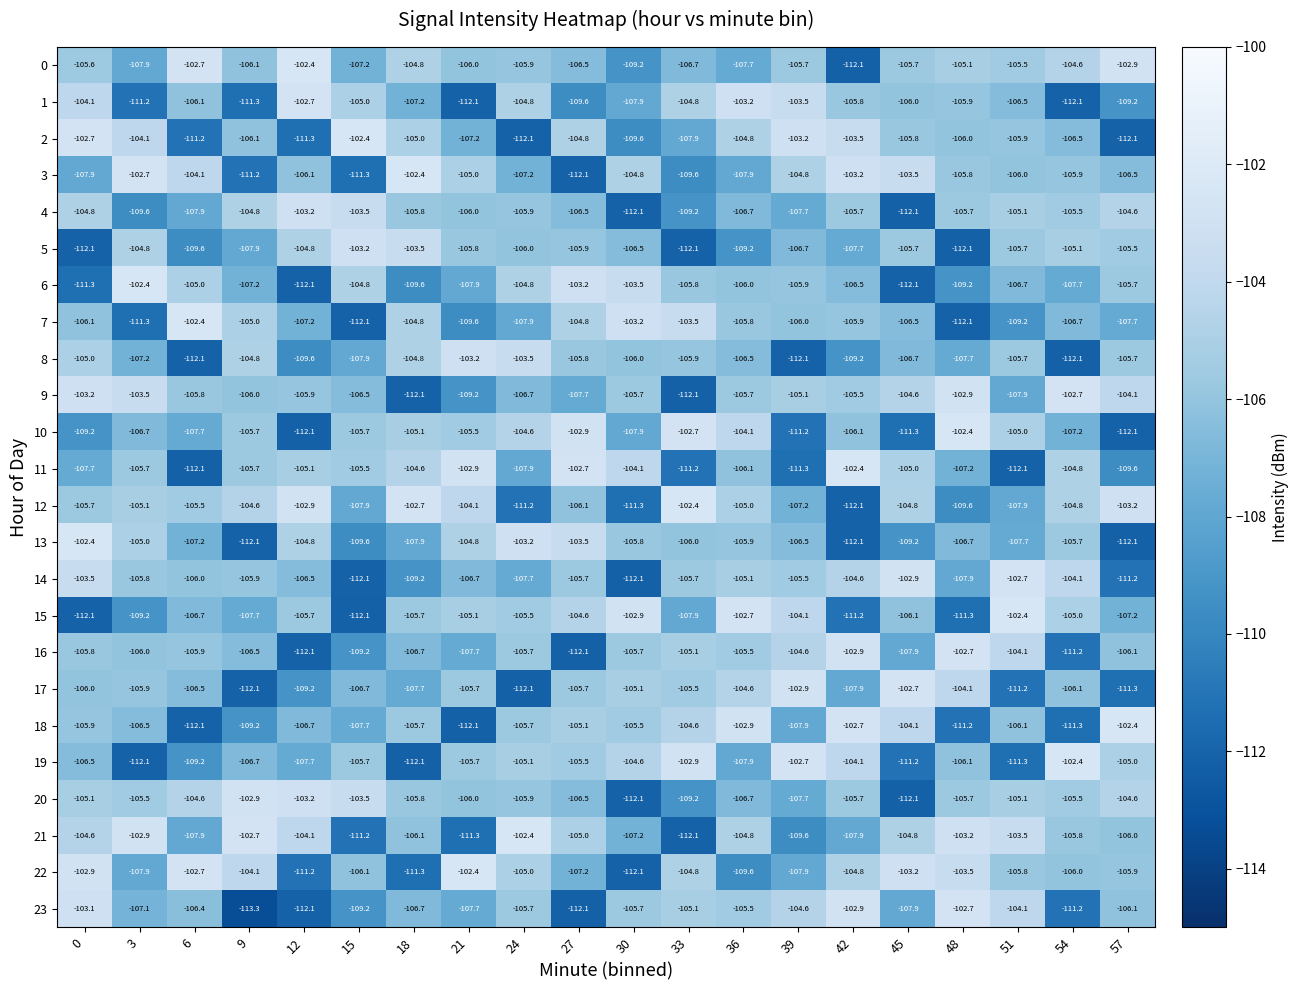

Which label corresponds to the smallest value in the chart?

9